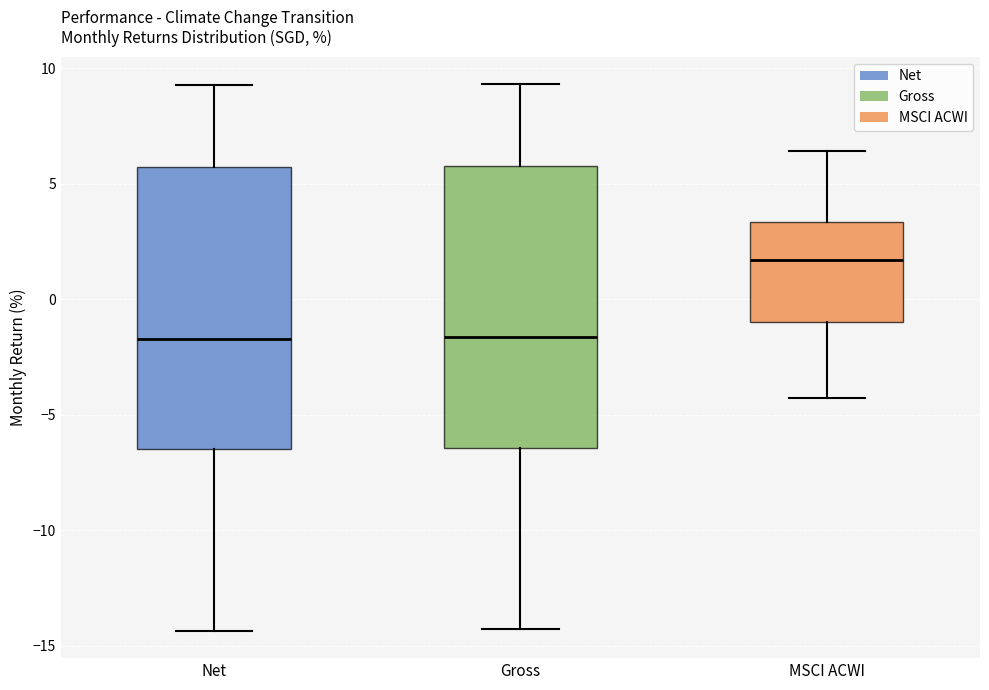

Reading left to right, transcribe this box plot: for each box, give where its median line is, the range the box spans, and where its two whiskers end, as read against the y-axis. The values are not printed on the chart, so give them approximately, as read against the axis.

Net: median -1.5, box -6.5 to 5.5, whiskers -14.5 to 9.5
Gross: median -1.5, box -6.5 to 6.0, whiskers -14.5 to 9.5
MSCI ACWI: median 1.5, box -1.0 to 3.5, whiskers -4.5 to 6.5